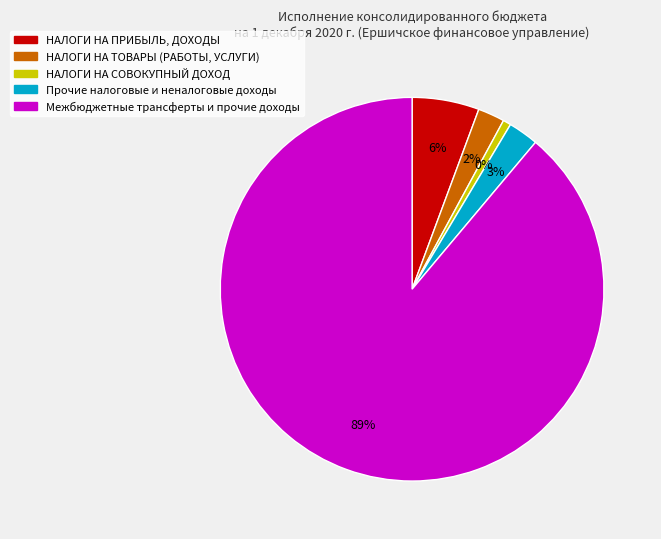

What percentage do НАЛОГИ НА ТОВАРЫ (РАБОТЫ, УСЛУГИ) and НАЛОГИ НА СОВОКУПНЫЙ ДОХОД together represent?

2.4%